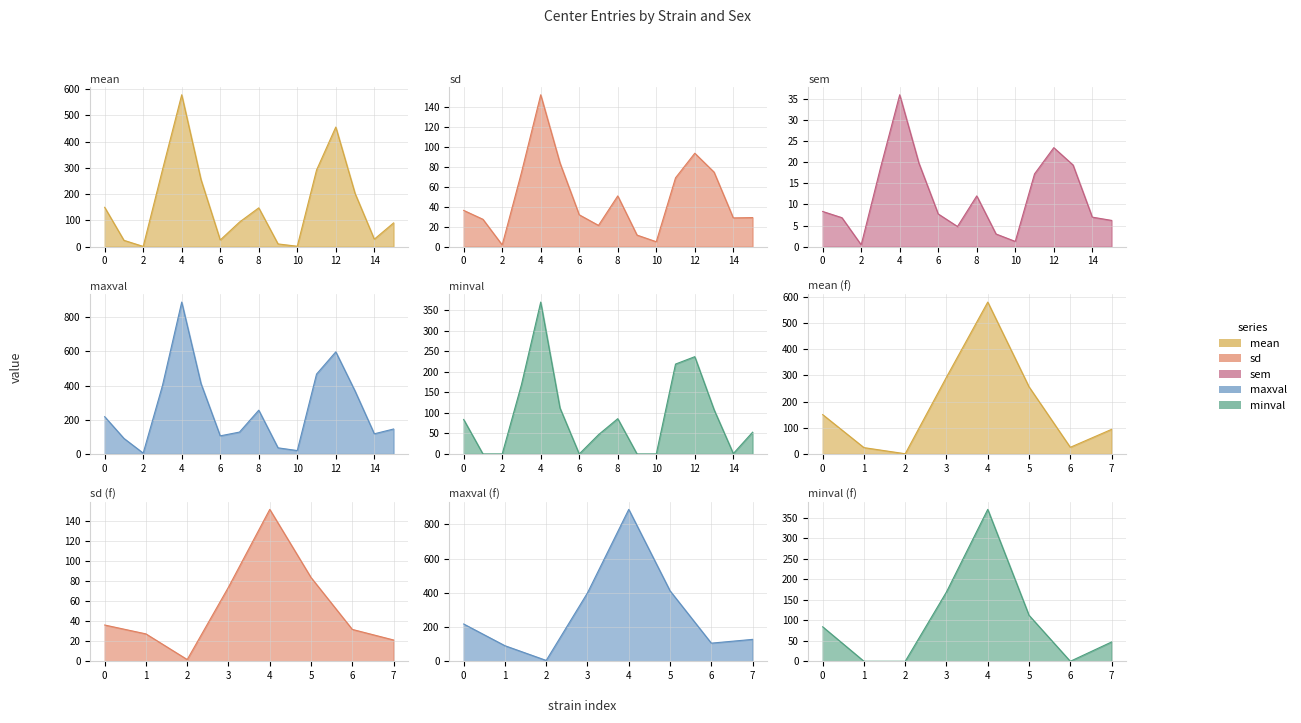

What are all the series names shown in the legend?

mean, sd, sem, maxval, minval